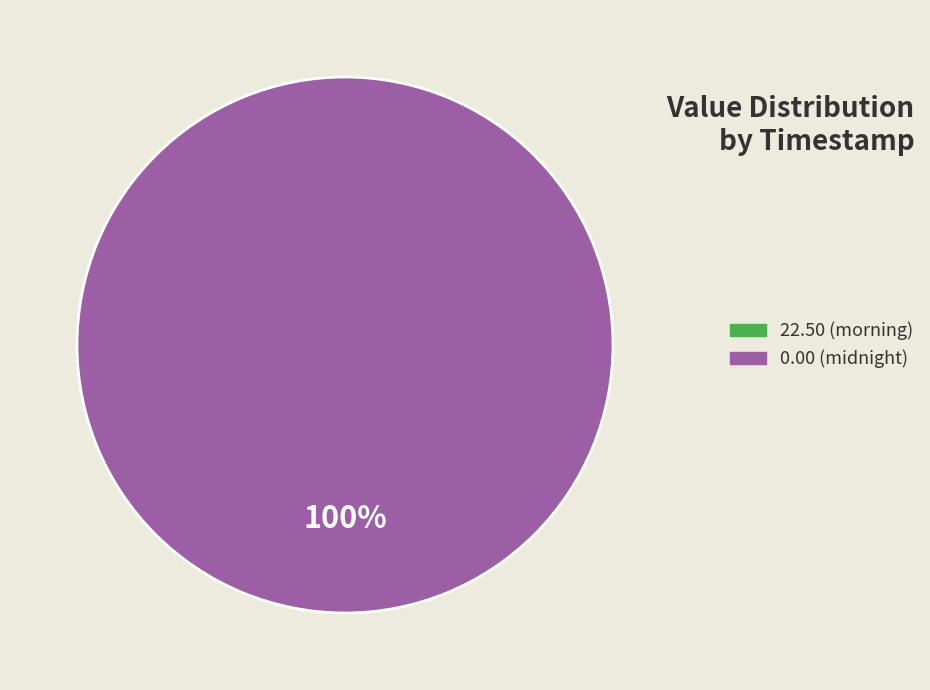

Is there a majority slice in this chart?

Yes